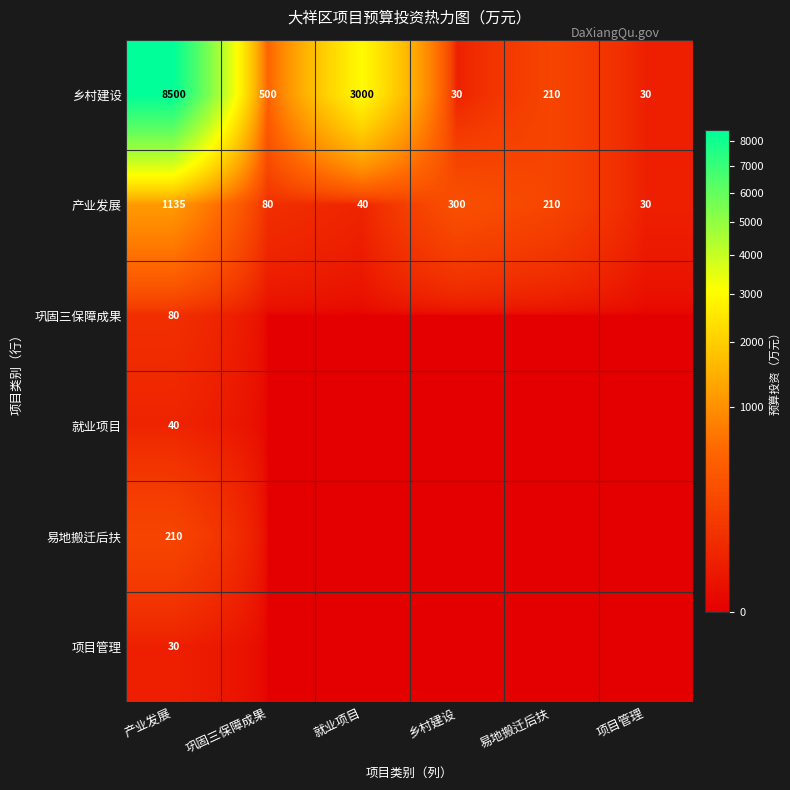

What value does the 产业发展 series have at 项目管理?

30